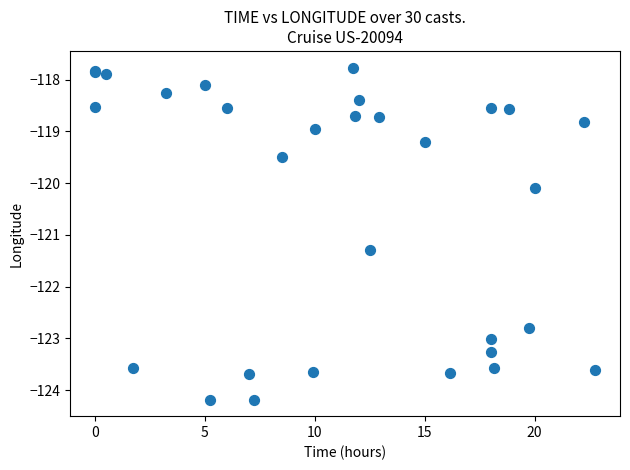

What Y value in the scatter plot is closest to -120?

-120.1